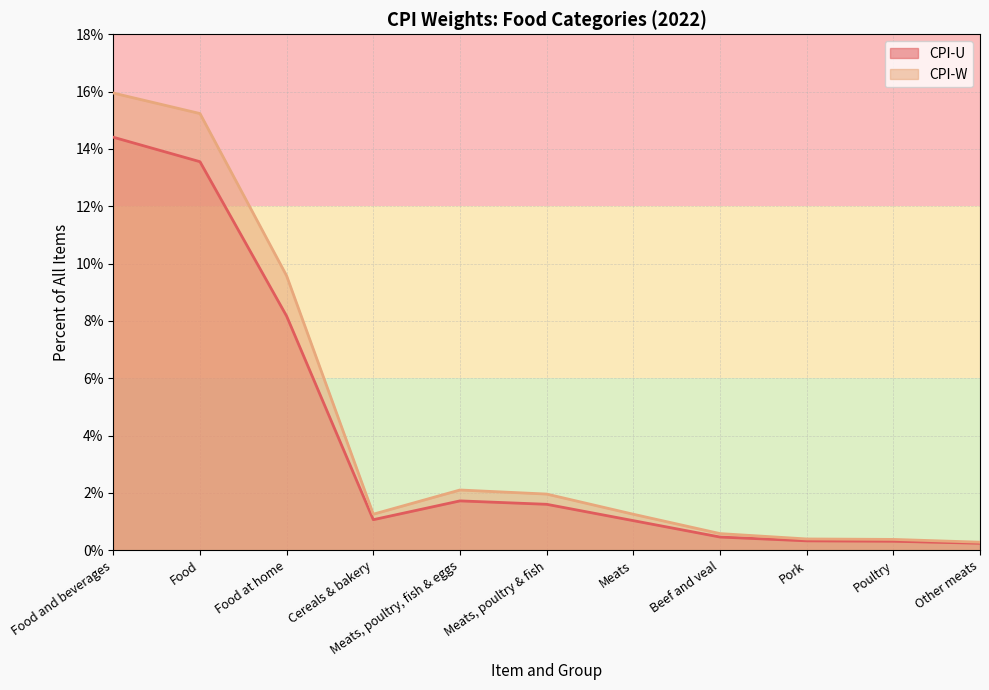

How many values in the CPI-U series are below 1?

4